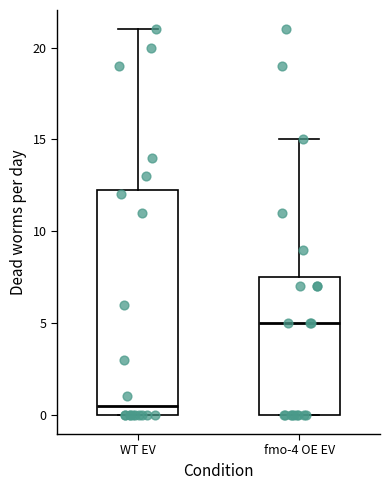

Which box is the tallest, from its lower edge to its upper edge?

WT EV